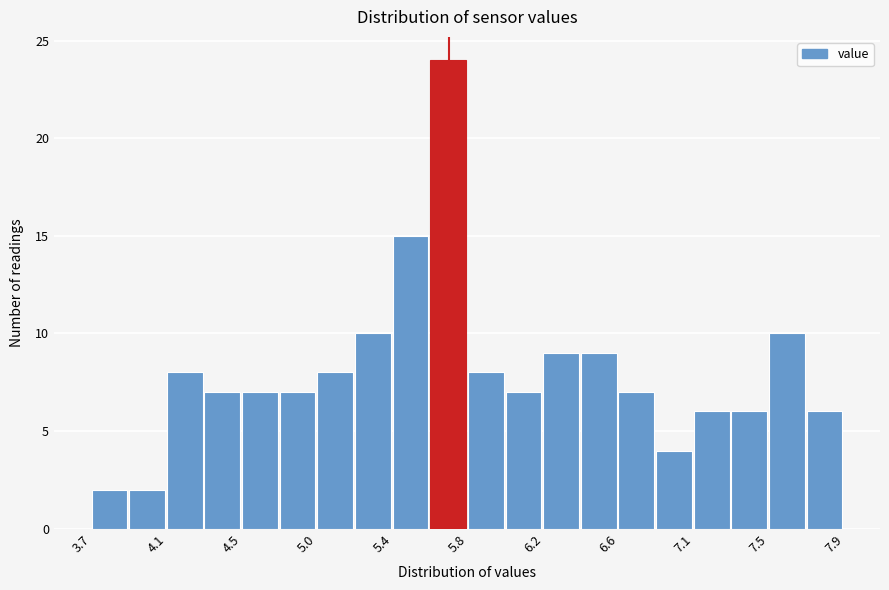

Reading left to right, list every bar in this chart as the range it spans on the x-axis followed by its height. Neither the bar edges nor the heights are printed on the chart, so give them approximately, as read against the axes.

3.70 to 3.91: 2
3.91 to 4.12: 2
4.12 to 4.33: 8
4.33 to 4.54: 7
4.54 to 4.75: 7
4.75 to 4.96: 7
4.96 to 5.17: 8
5.17 to 5.38: 10
5.38 to 5.59: 15
5.59 to 5.80: 24
5.80 to 6.01: 8
6.01 to 6.22: 7
6.22 to 6.43: 9
6.43 to 6.64: 9
6.64 to 6.85: 7
6.85 to 7.06: 4
7.06 to 7.27: 6
7.27 to 7.48: 6
7.48 to 7.69: 10
7.69 to 7.90: 6